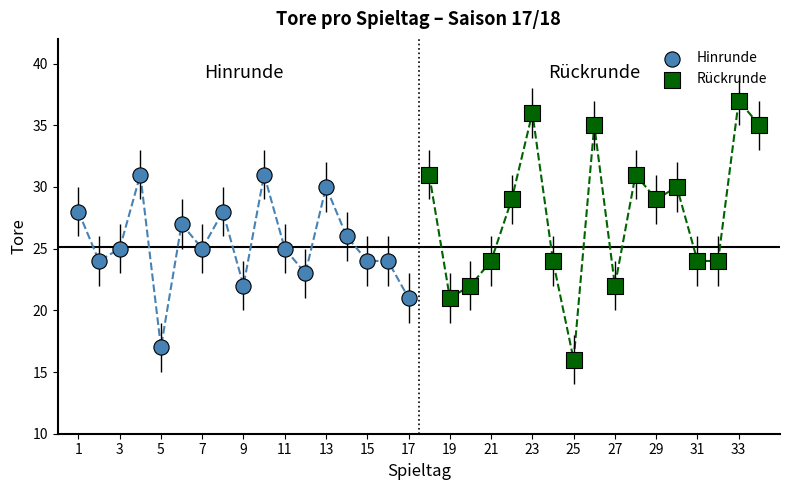

Which series reaches the minimum Y coordinate?

Rückrunde